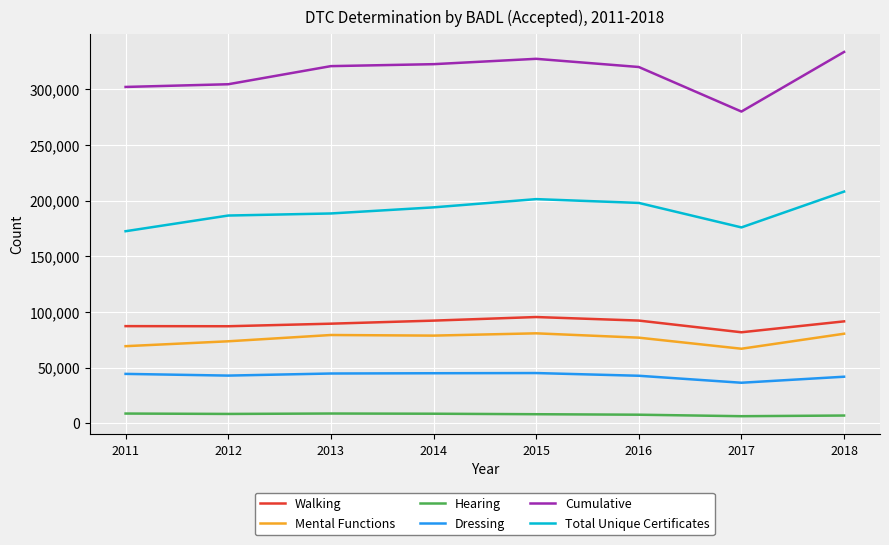

Rank the series by their maximum value, from lowest to highest.

Hearing, Dressing, Mental Functions, Walking, Total Unique Certificates, Cumulative